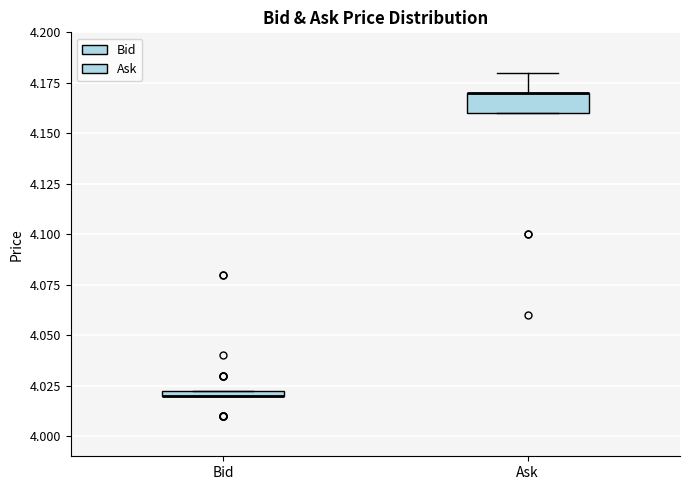

Comparing the boxes themselves (not the whiskers), which one is the tallest?

Ask